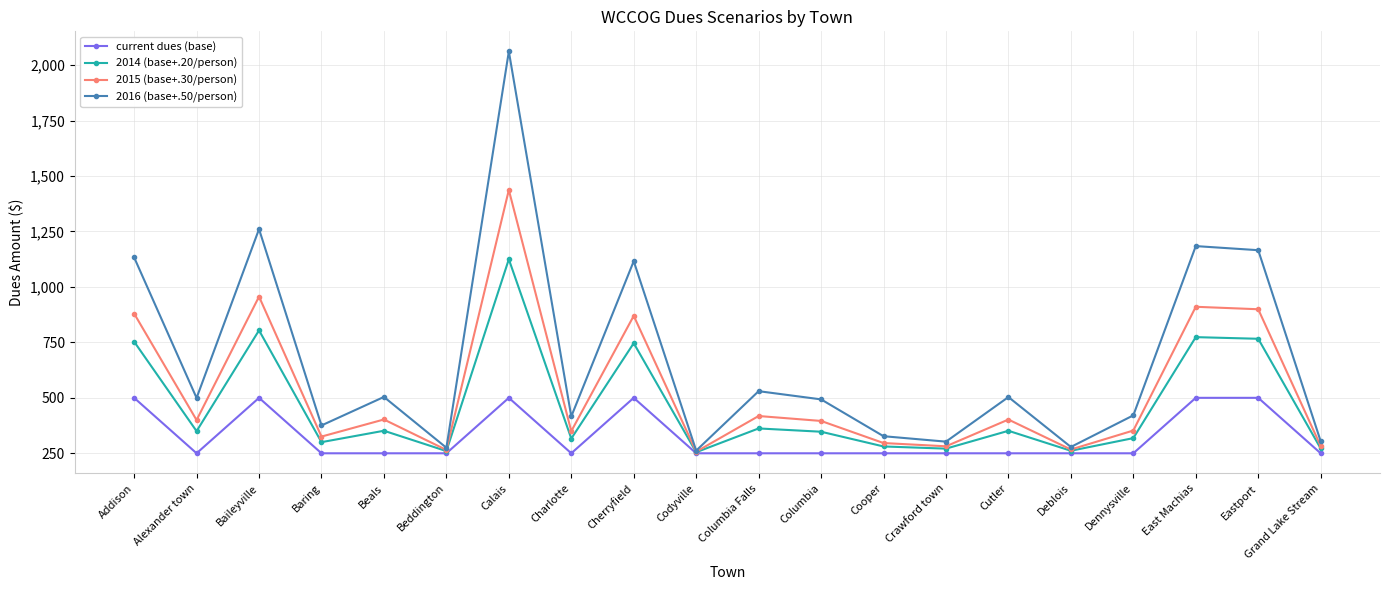

Is it true that current dues (base) equals 141.7 at Crawford town?

False